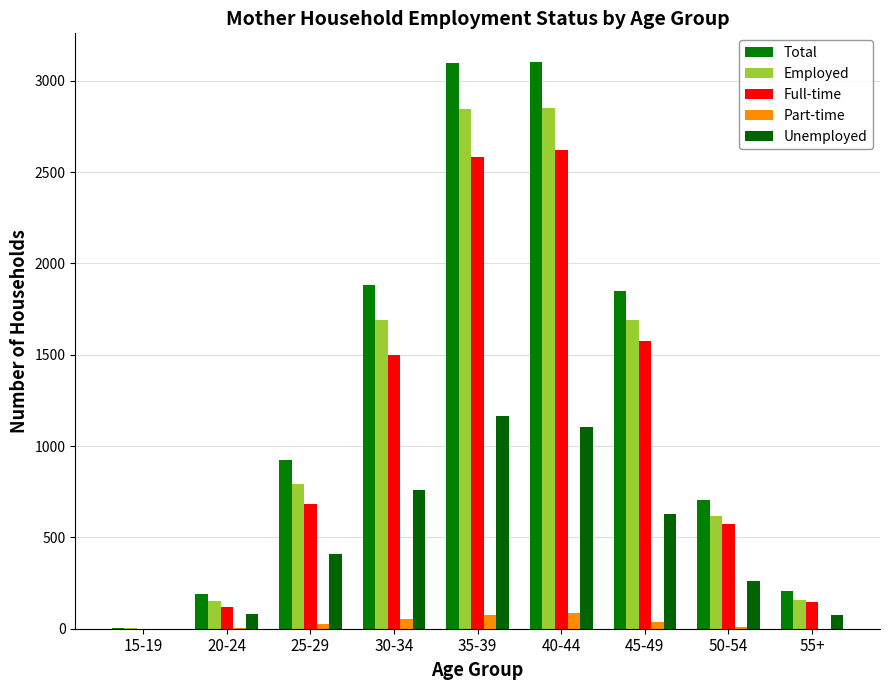

The value of Employed at 20-24 is 66. True or false?

False